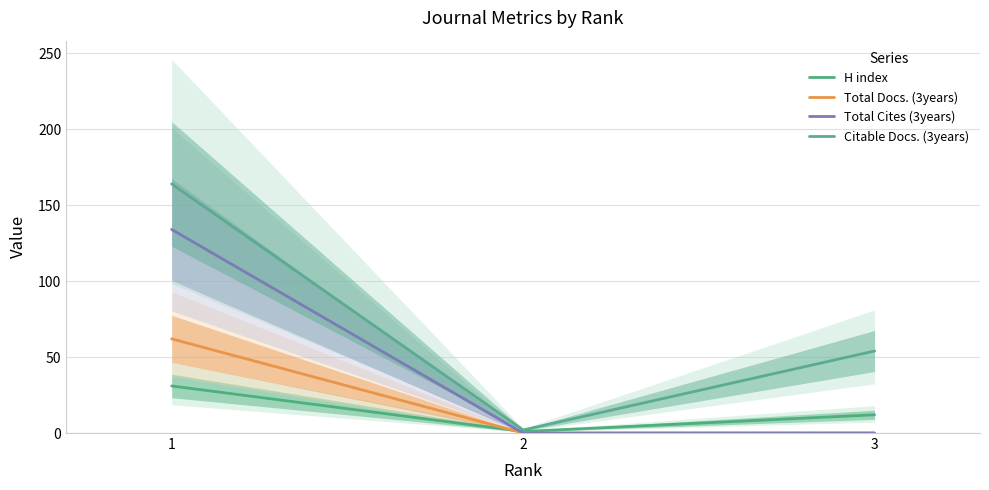

Is it true that Total Docs. (3years) equals 37 at 2?

False